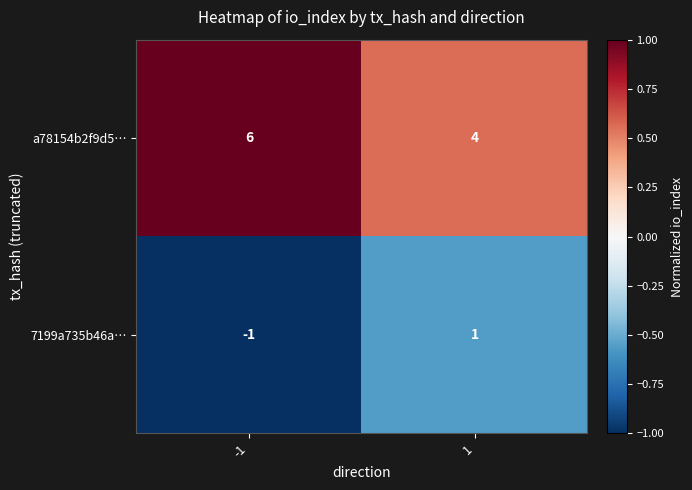

Rank the series by their maximum value, from highest to lowest.

a78154b2f9d5…, 7199a735b46a…